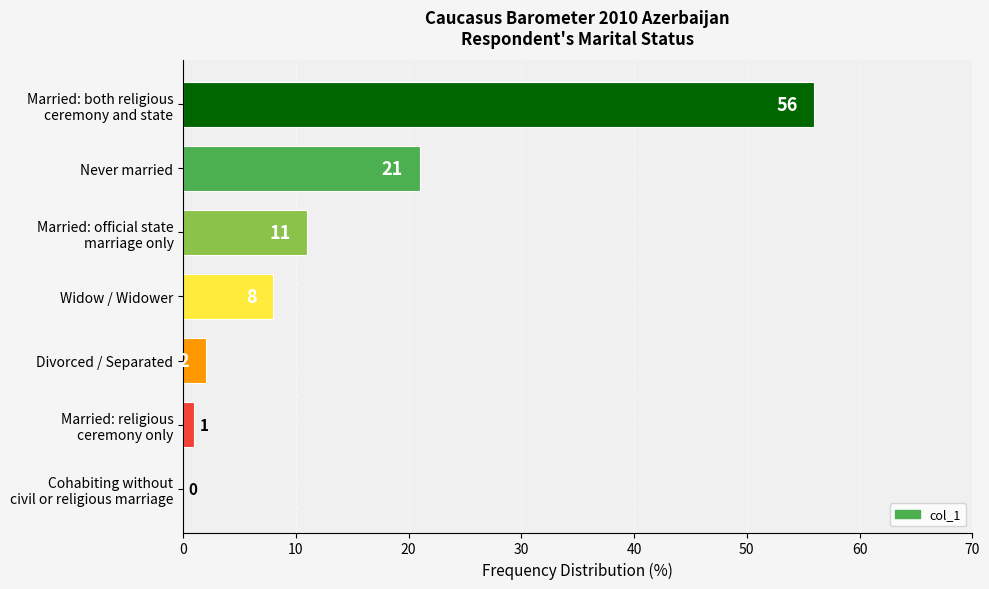

What is the average value?

14